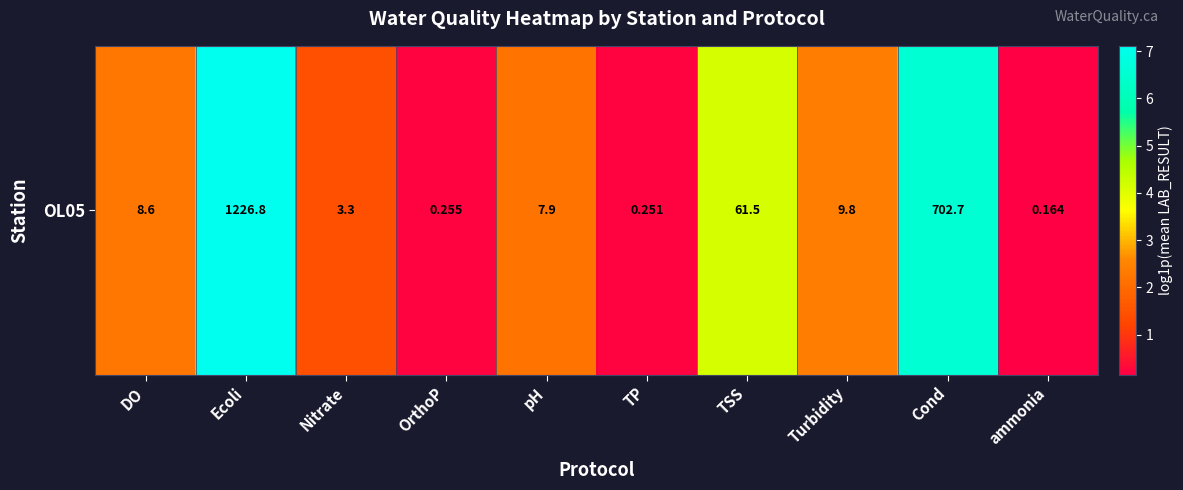

Which label corresponds to the smallest value in the chart?

ammonia